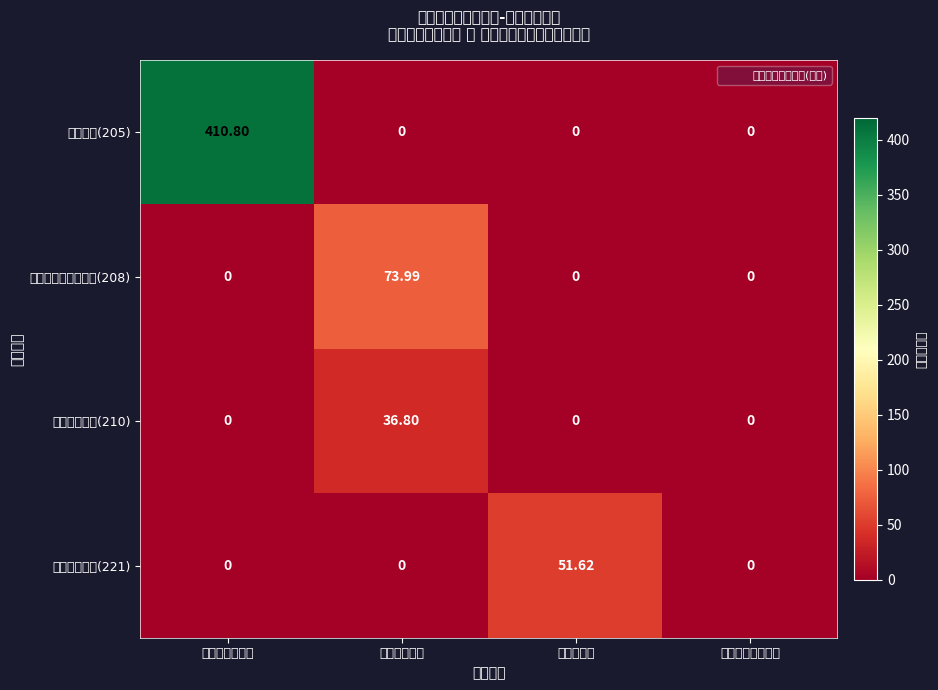

Reading right to left, list all the values displayed in this chart.

教育支出(205): 其他工资福利支出=0.0	住房公积金=0.0	社会保障缴费=0.0	工资奖金津补贴=410.8
社会保障和就业支出(208): 其他工资福利支出=0.0	住房公积金=0.0	社会保障缴费=74.0	工资奖金津补贴=0.0
卫生健康支出(210): 其他工资福利支出=0.0	住房公积金=0.0	社会保障缴费=36.8	工资奖金津补贴=0.0
住房保障支出(221): 其他工资福利支出=0.0	住房公积金=51.6	社会保障缴费=0.0	工资奖金津补贴=0.0